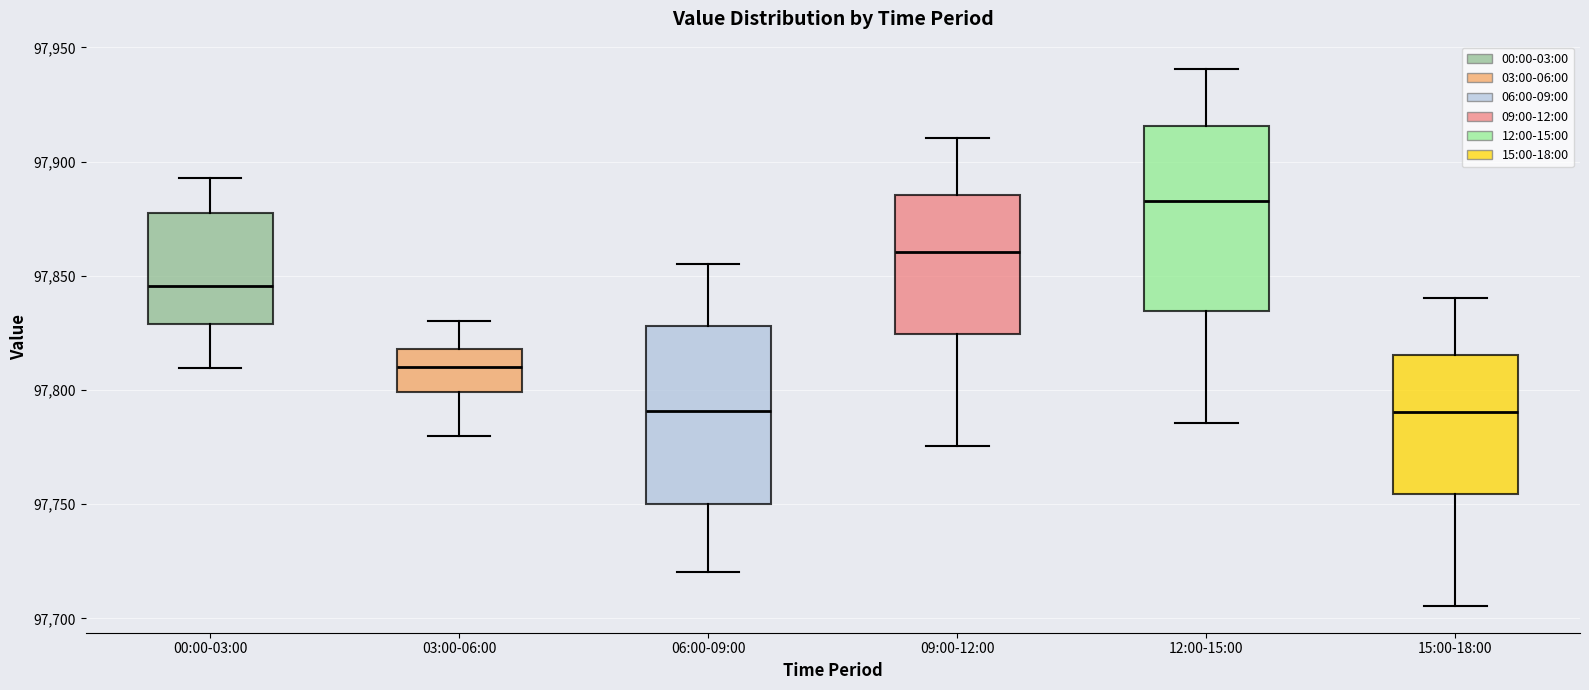

Where is the upper edge of the box for 15:00-18:00 on the y-axis? The values are not printed on the chart, so give them approximately, as read against the axis.

97815